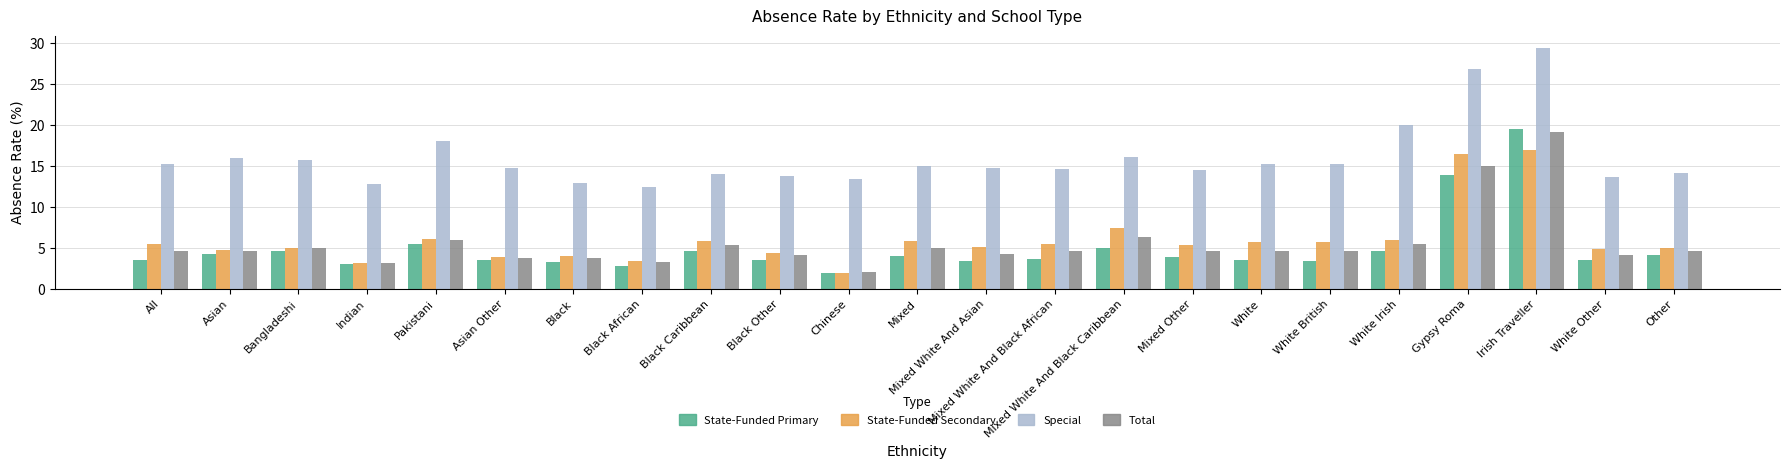

Where is State-Funded Secondary nearest to the value 9?

Mixed White And Black Caribbean